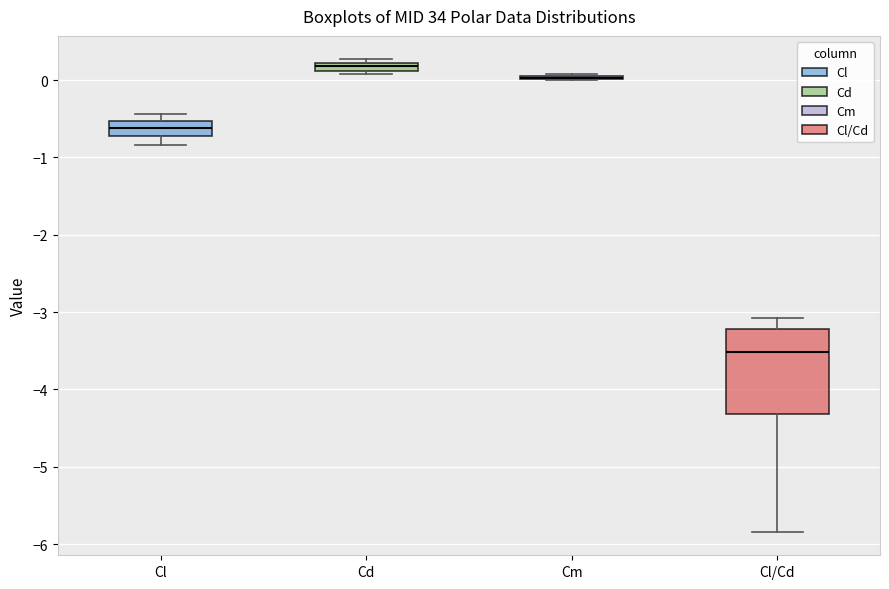

Where is the upper edge of the box for Cd on the y-axis? The values are not printed on the chart, so give them approximately, as read against the axis.

0.2